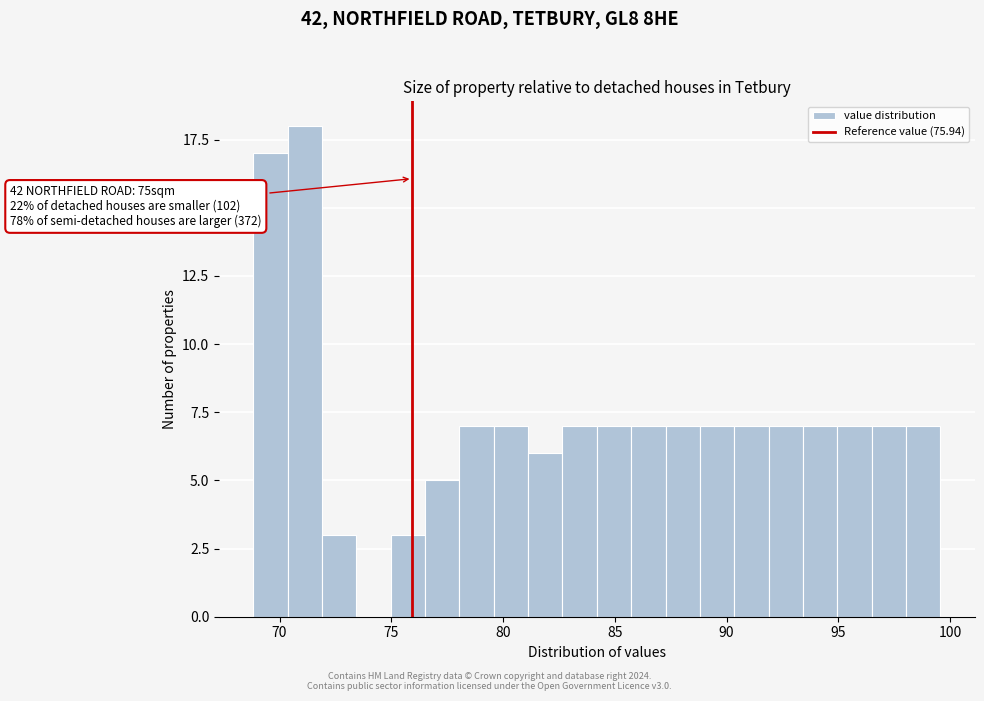

Read against the x-axis, roughly where is the centre of the tallest bar?

71.0